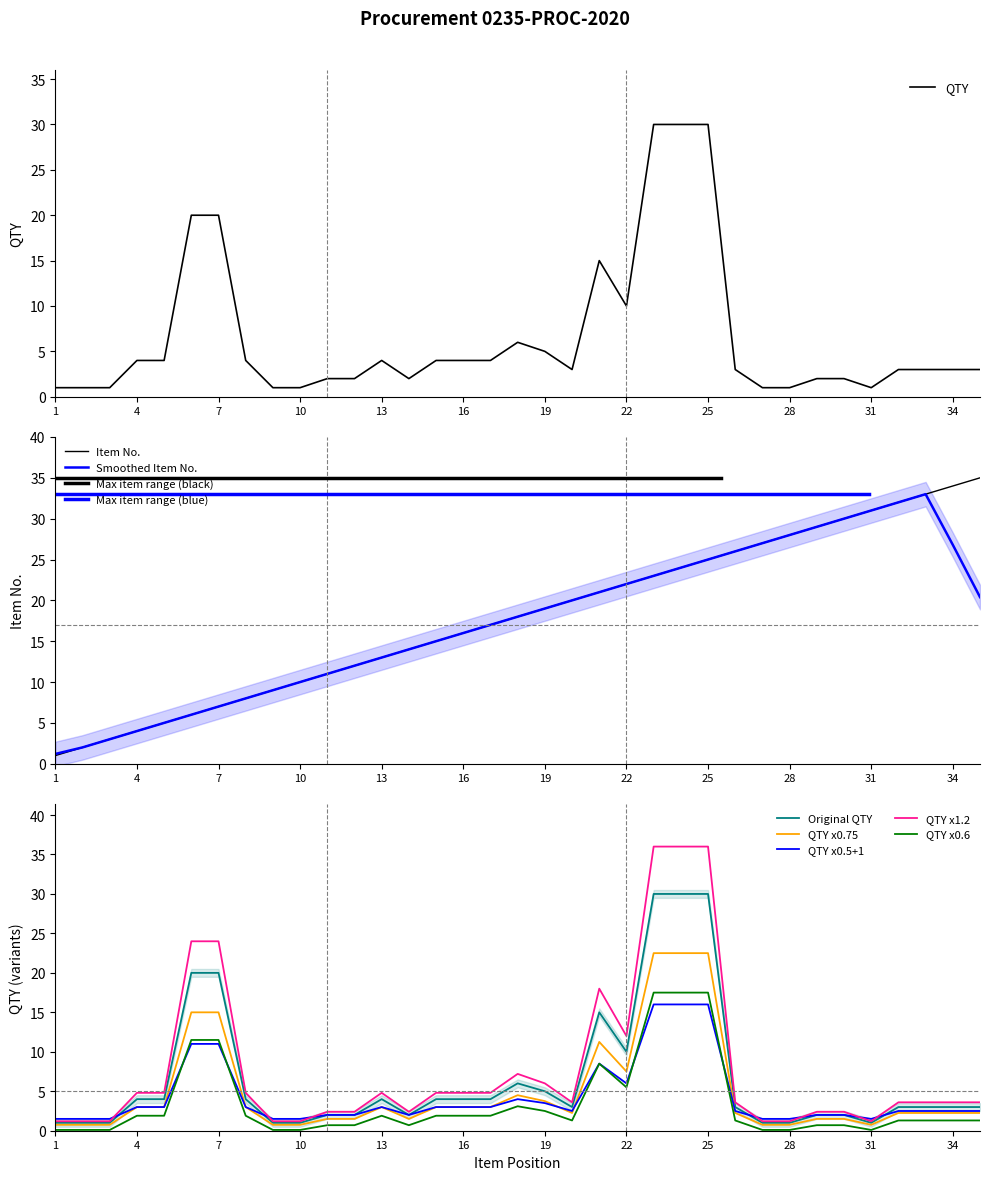

True or false: QTY x1.2 and QTY x0.6 cross at least once.

False